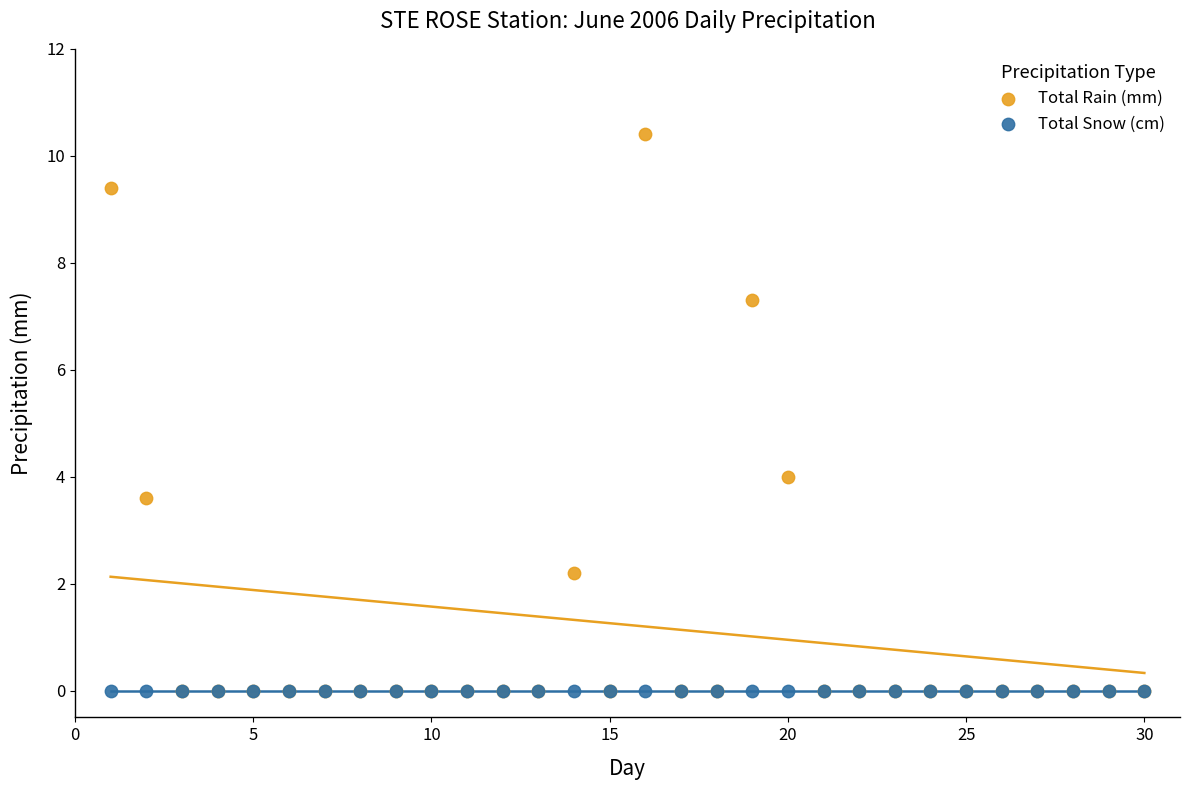

Which series contains the highest Y value?

Total Rain (mm)